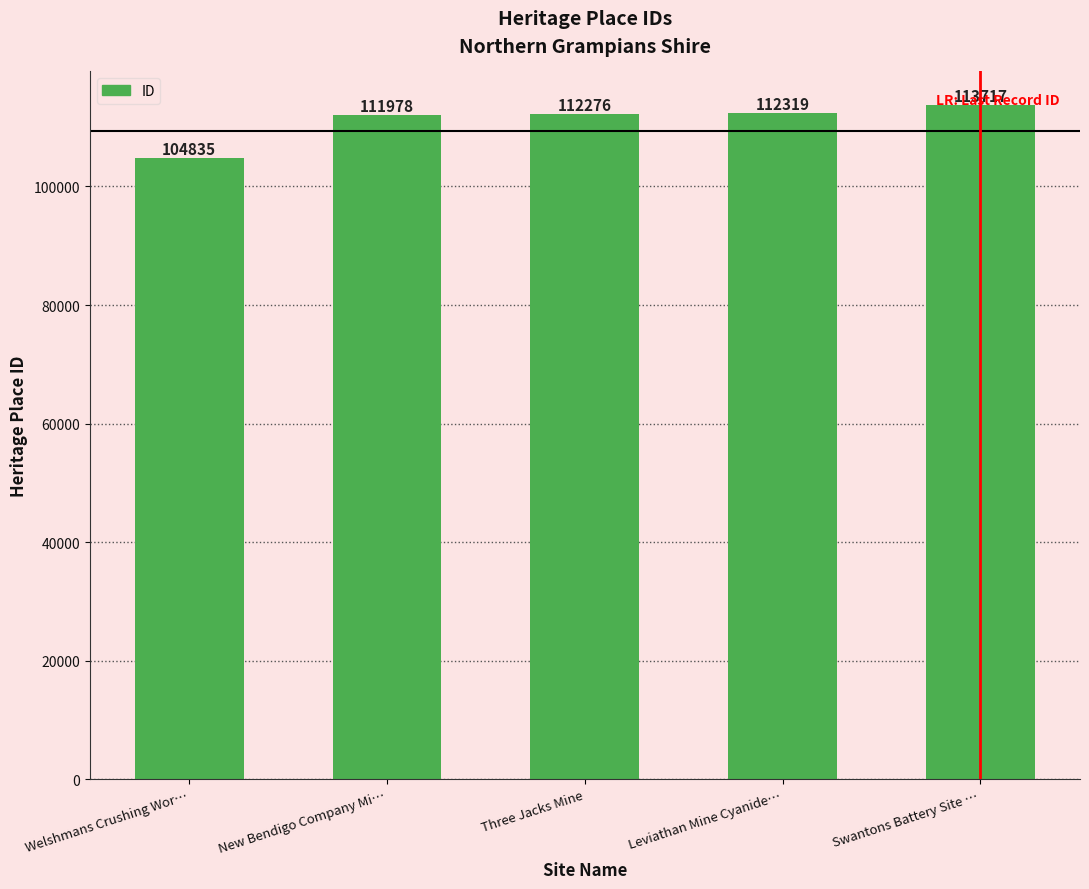

What is the difference between the maximum and second lowest values?

1739